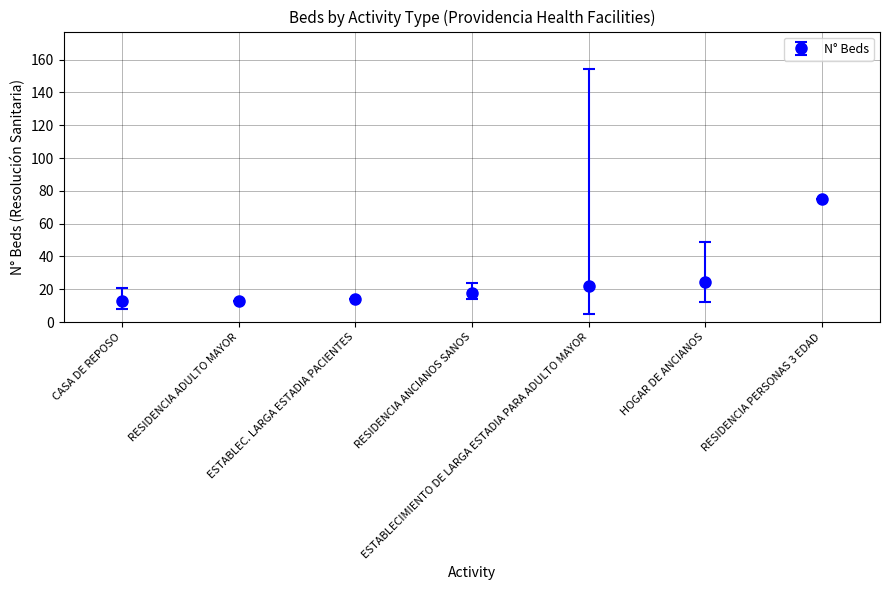

True or false: the data has more than 1 interior local peaks.

False